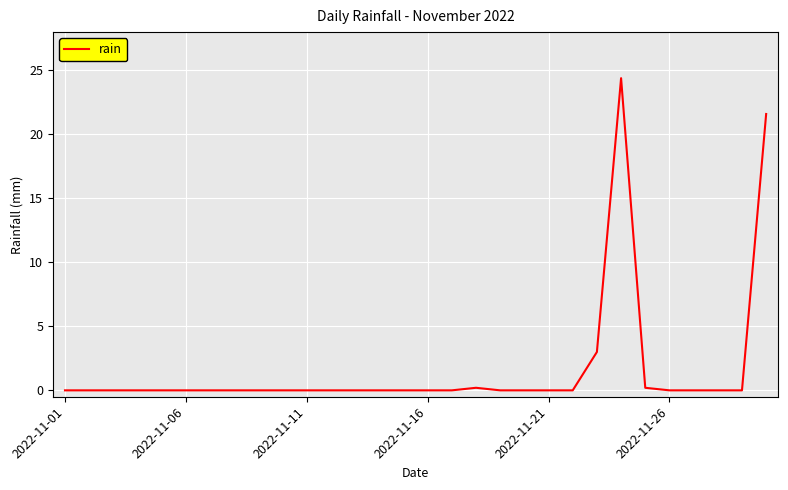

What is the greatest value displayed?

24.4